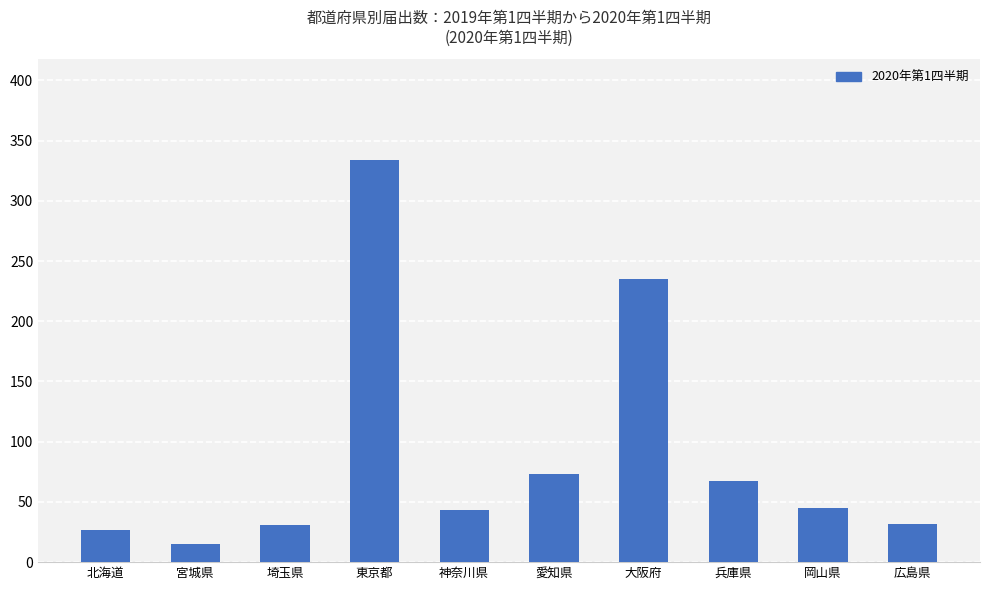

Is it true that the value at 神奈川県 is 43?

True